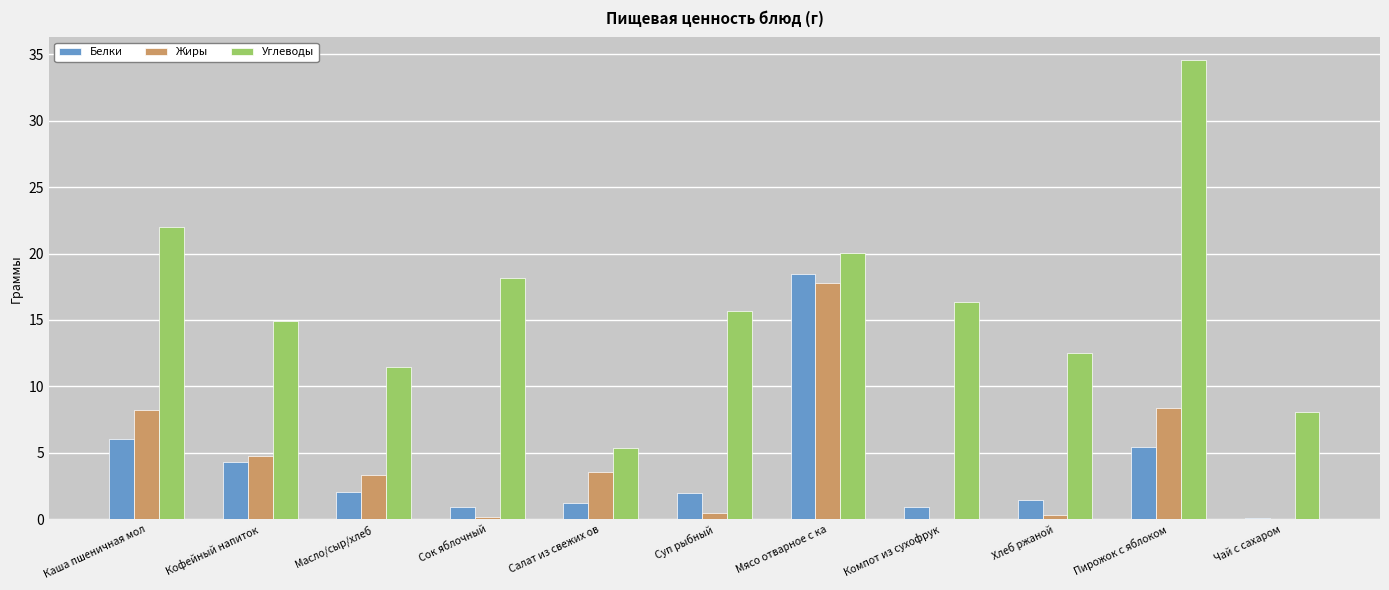

The value of Жиры at Салат из свежих ов is 1.4. True or false?

False